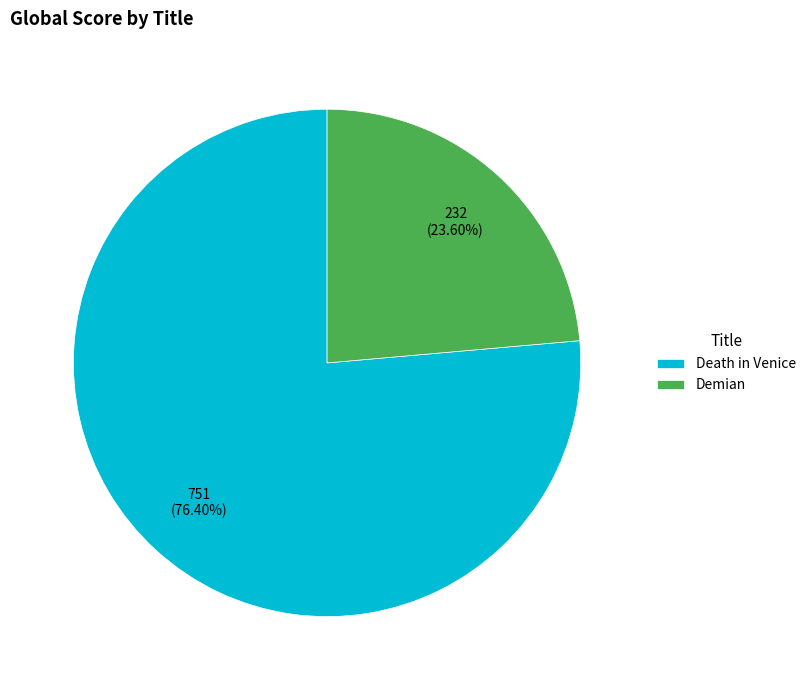

How many segments does this pie chart have?

2